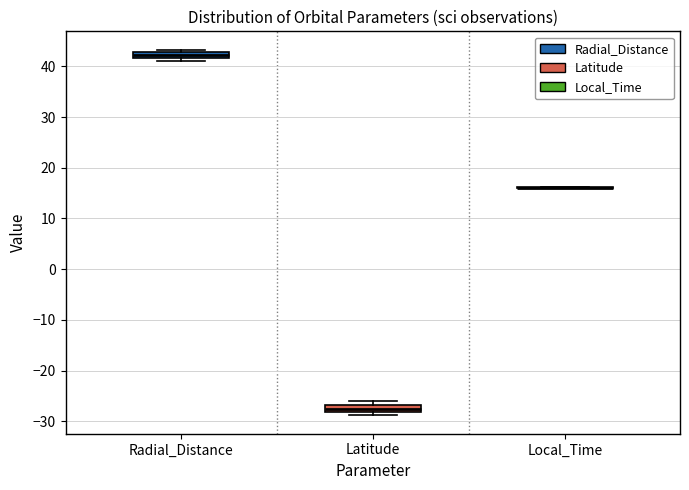

Where is the lower edge of the box for Radial_Distance on the y-axis? The values are not printed on the chart, so give them approximately, as read against the axis.

42